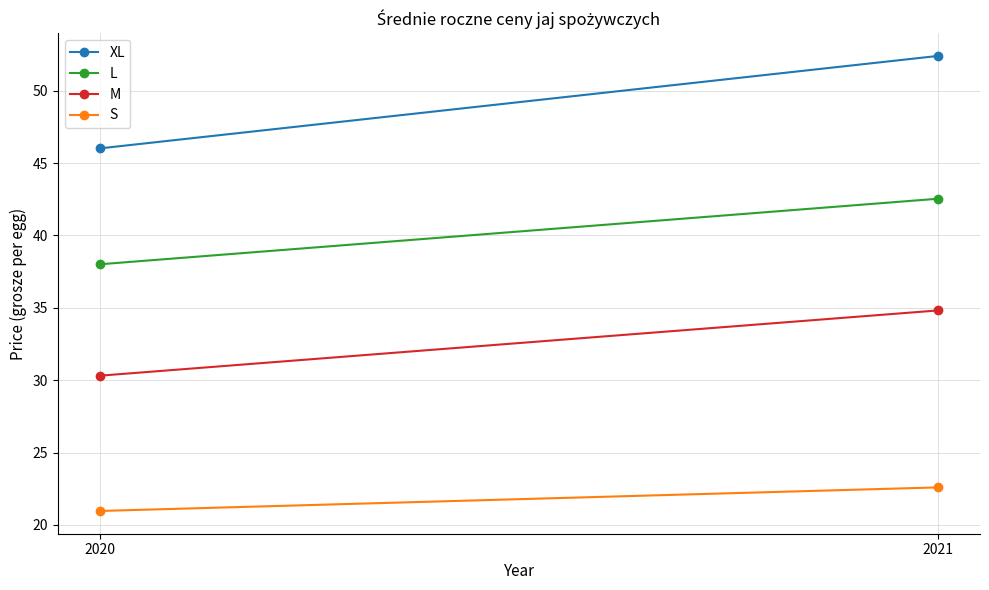

How many data points in L are above 42?

1